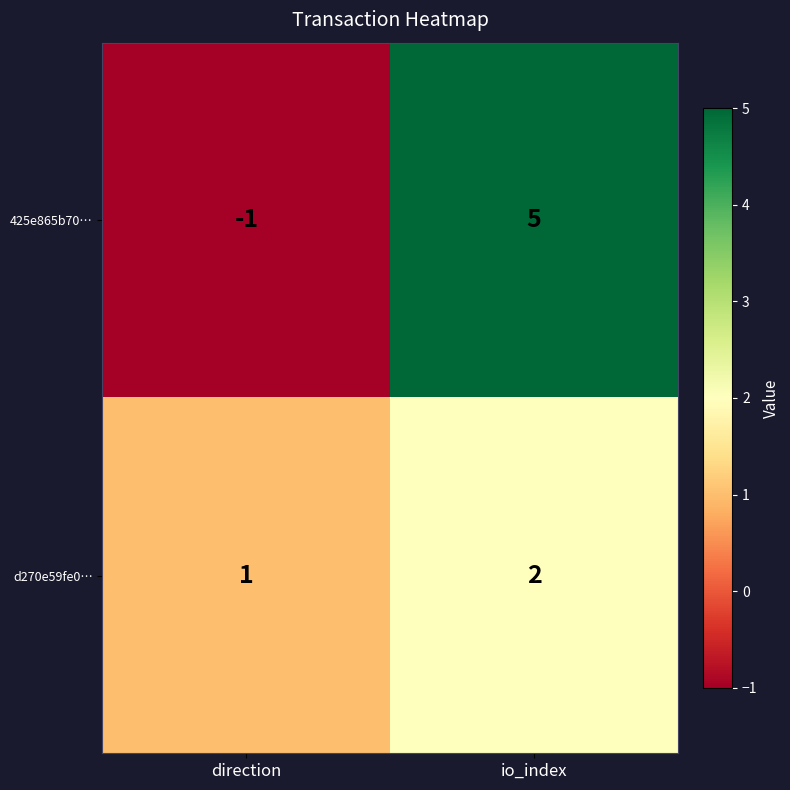

The value of d270e59fe0… at direction is 2. True or false?

False